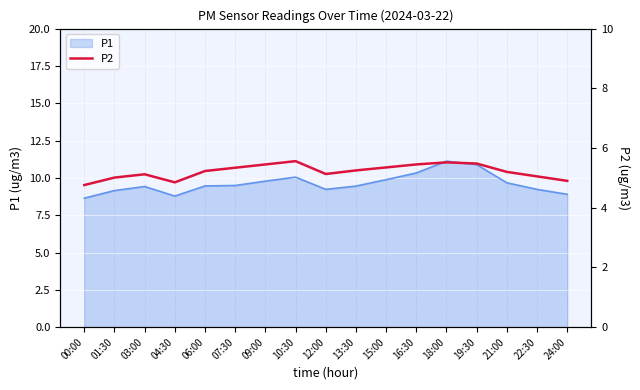

How many lines are shown in the chart?

1